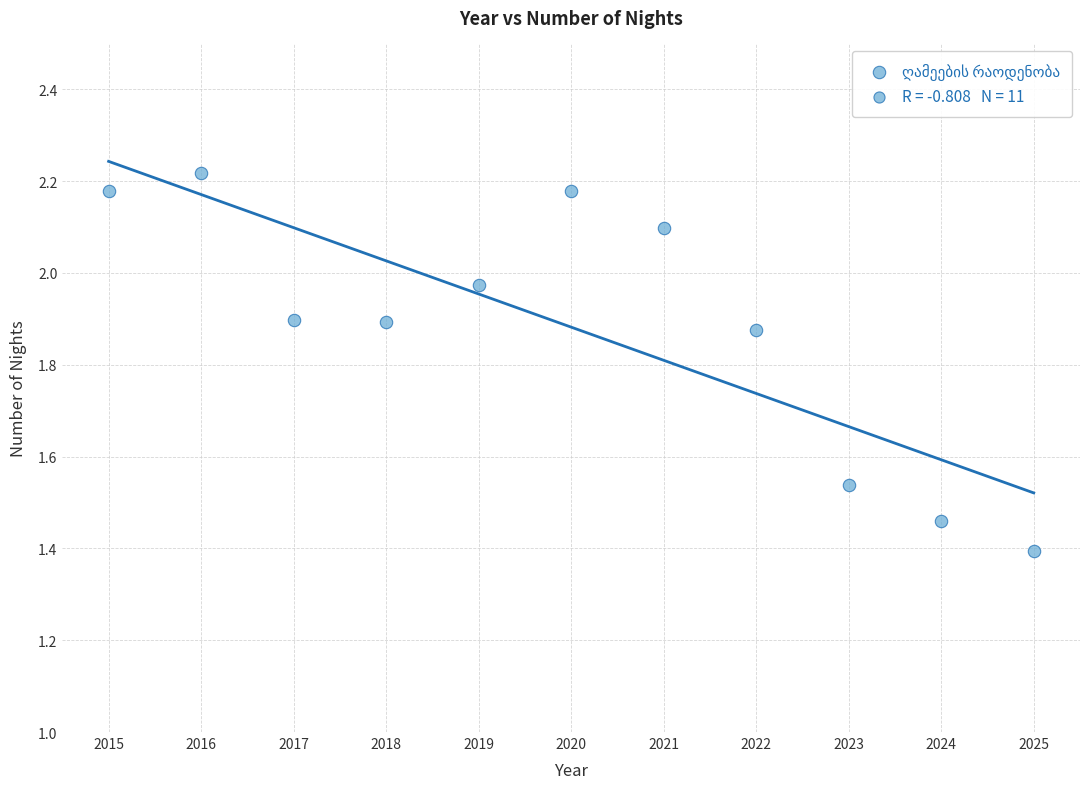

What is the range of Y values (max minus min)?

0.8